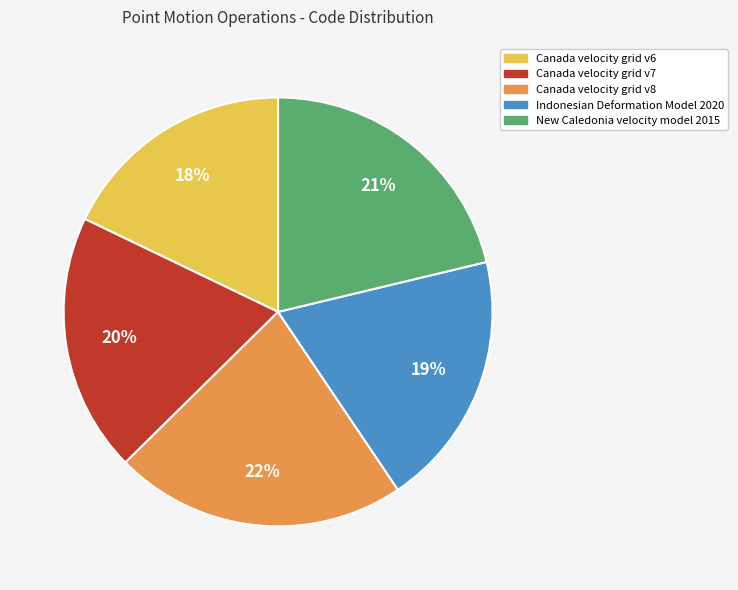

To the nearest percent, what is the difference between the Canada velocity grid v7 and Canada velocity grid v6 slice percentages?

2%